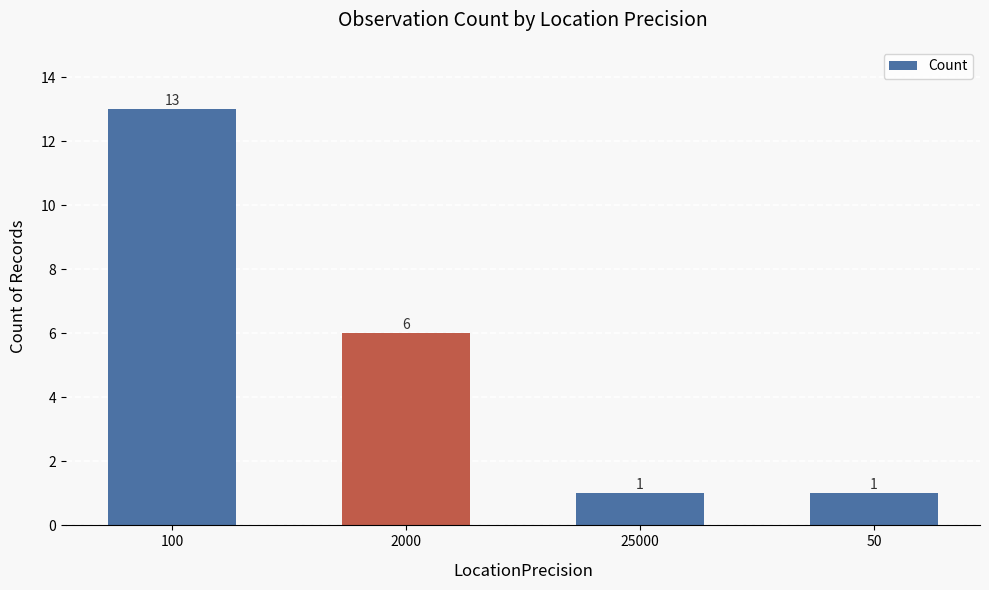

What is the difference between the second highest and second lowest values?

5